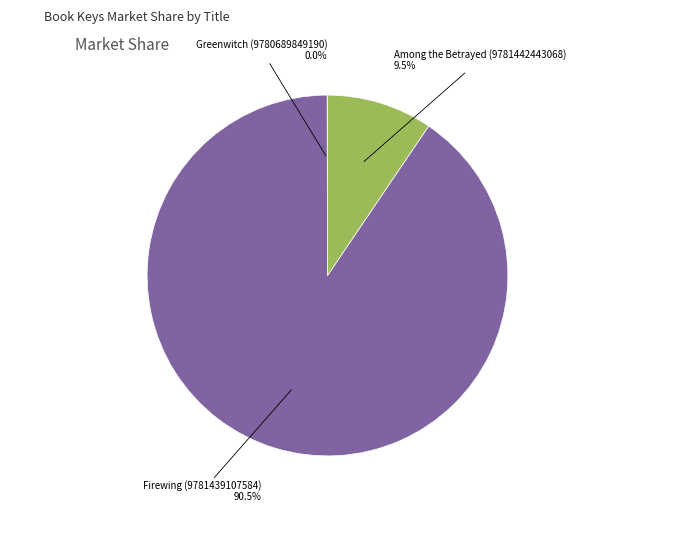

Is there a majority slice in this chart?

Yes